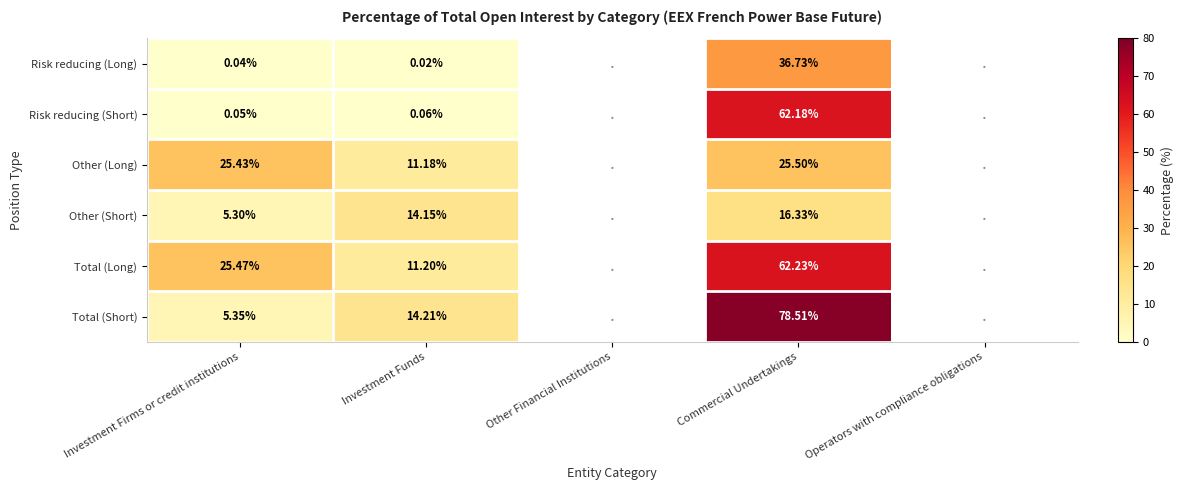

True or false: Total (Long) has a value of 11.2 at Investment Funds.

True